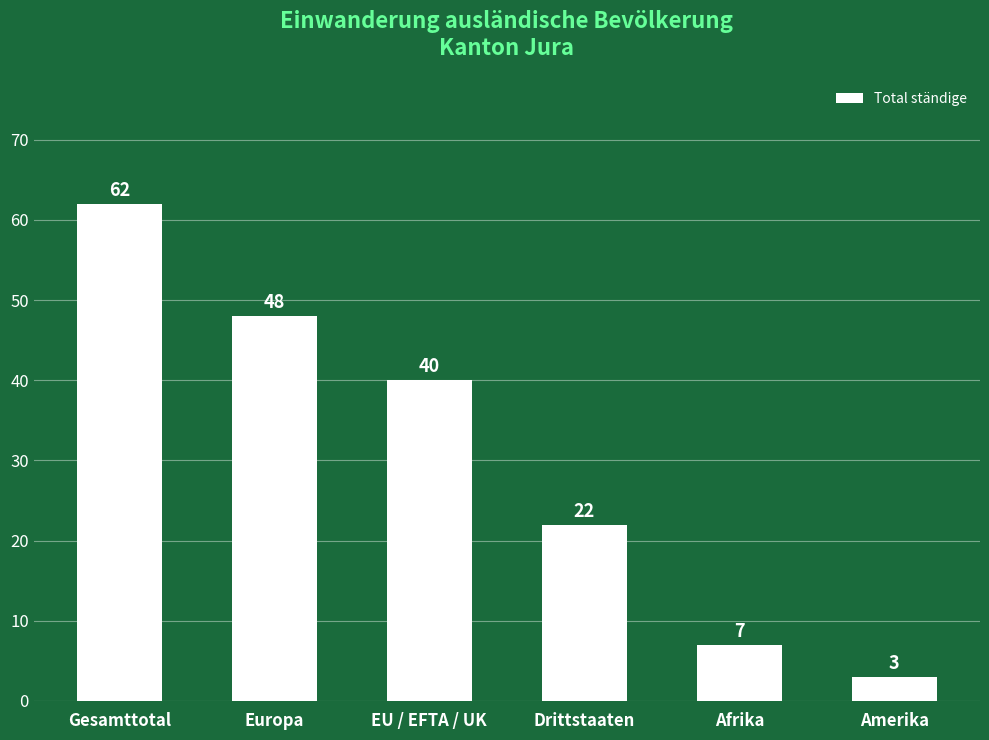

Which has a higher value, Drittstaaten or Afrika?

Drittstaaten